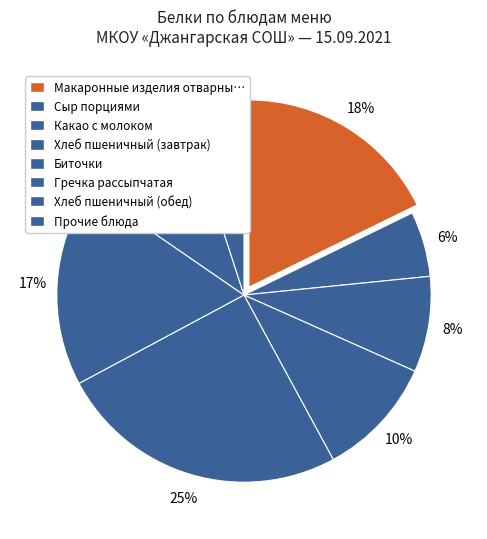

How many slices are in this pie chart?

8